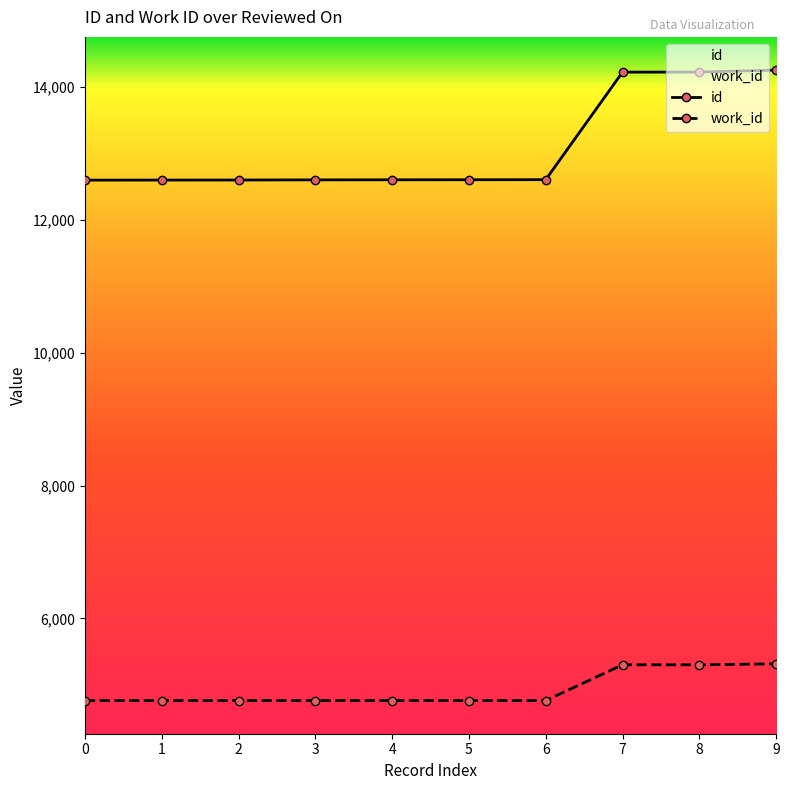

Which series has the widest spread of values?

id